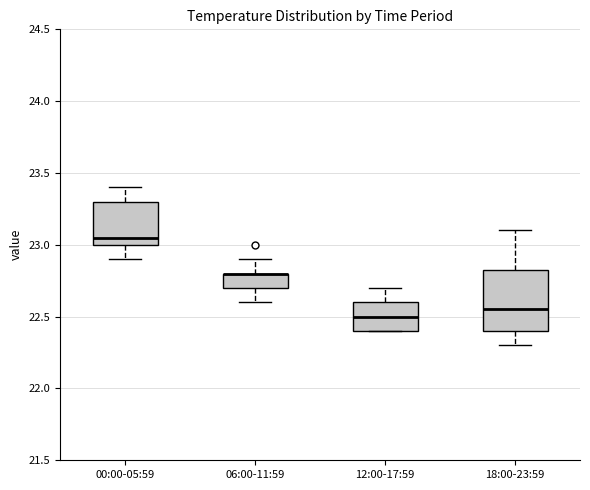

Where is the upper edge of the box for 18:00-23:59 on the y-axis? The values are not printed on the chart, so give them approximately, as read against the axis.

22.85